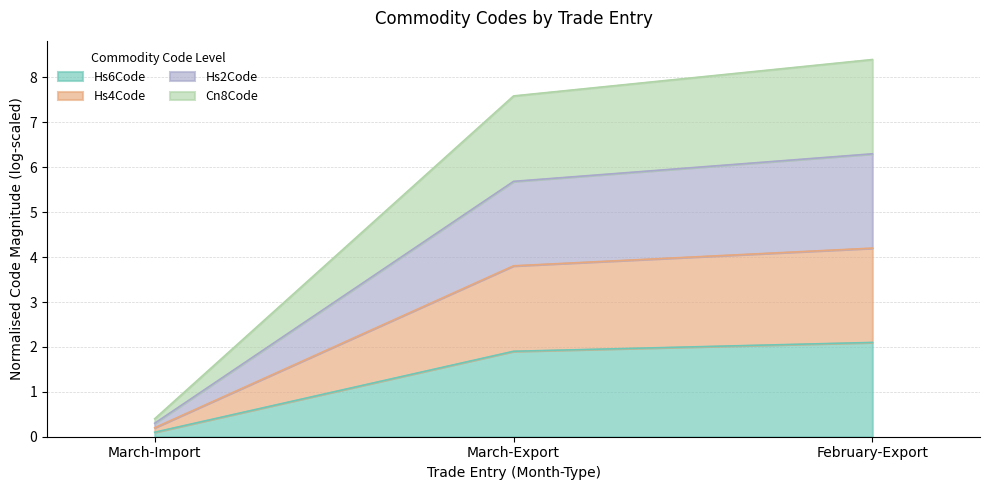

What is the difference between the highest and lowest values at March-Import?

0.3